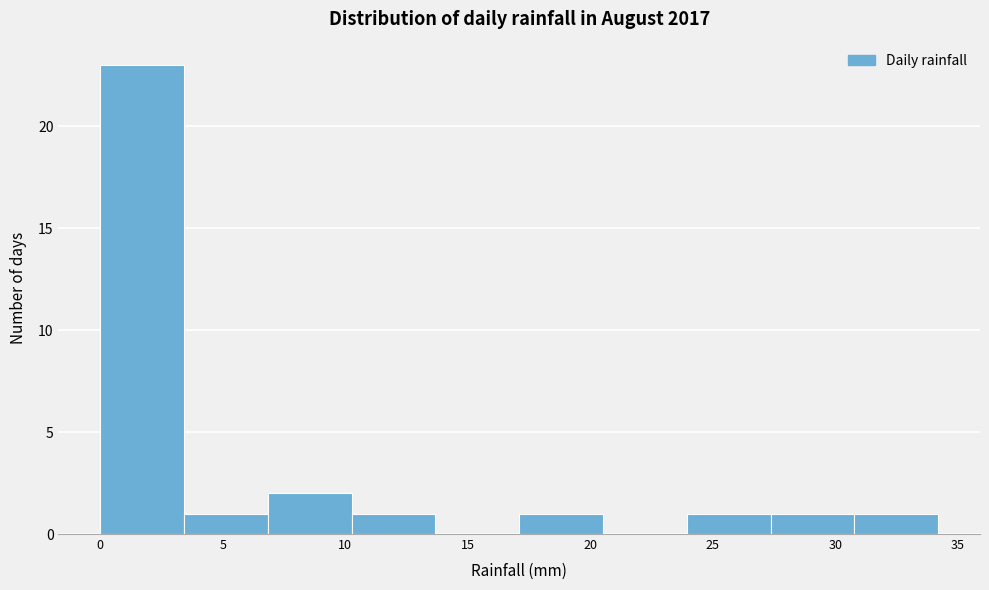

What is the height of the bar covering 27.5 to 31.0 on the x-axis? Neither the bar edges nor the heights are printed on the chart, so give them approximately, as read against the axes.

1